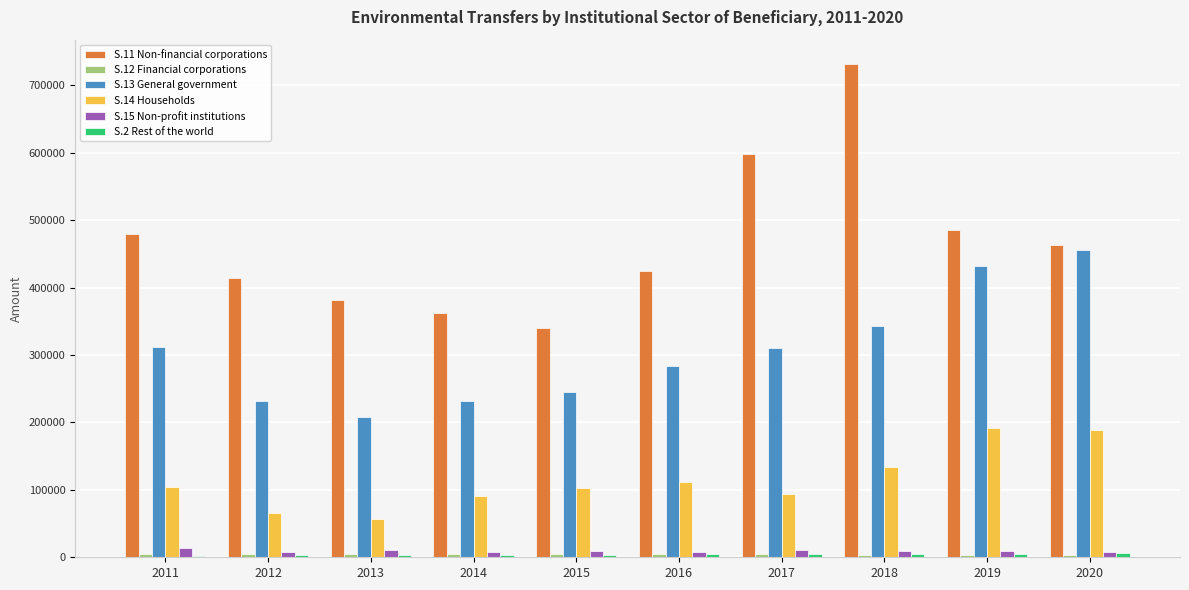

Which series has the largest range (max minus min)?

S.11 Non-financial corporations